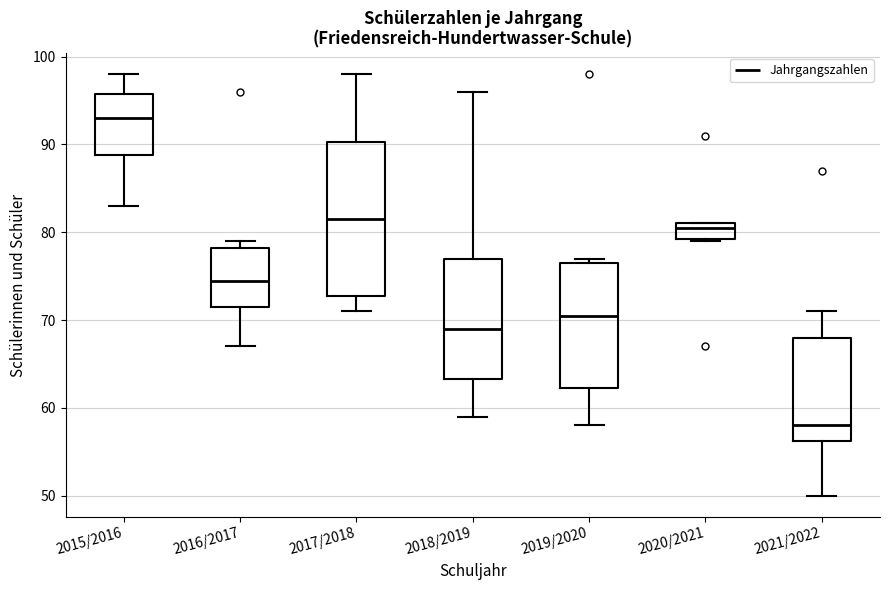

Which box's median line is the highest?

2015/2016